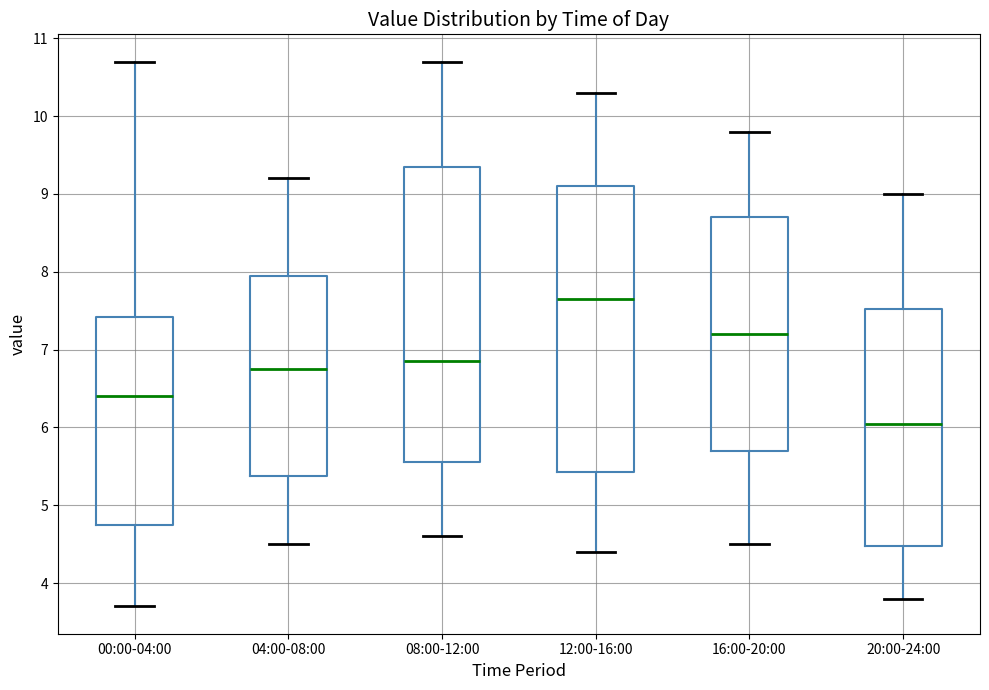

Which box is the tallest, from its lower edge to its upper edge?

08:00-12:00